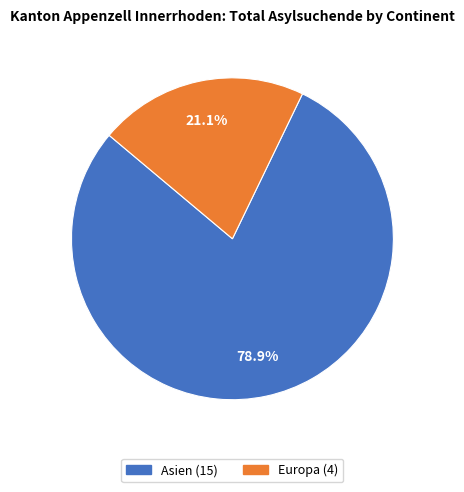

What percentage is NOT represented by Europa?

78.9%